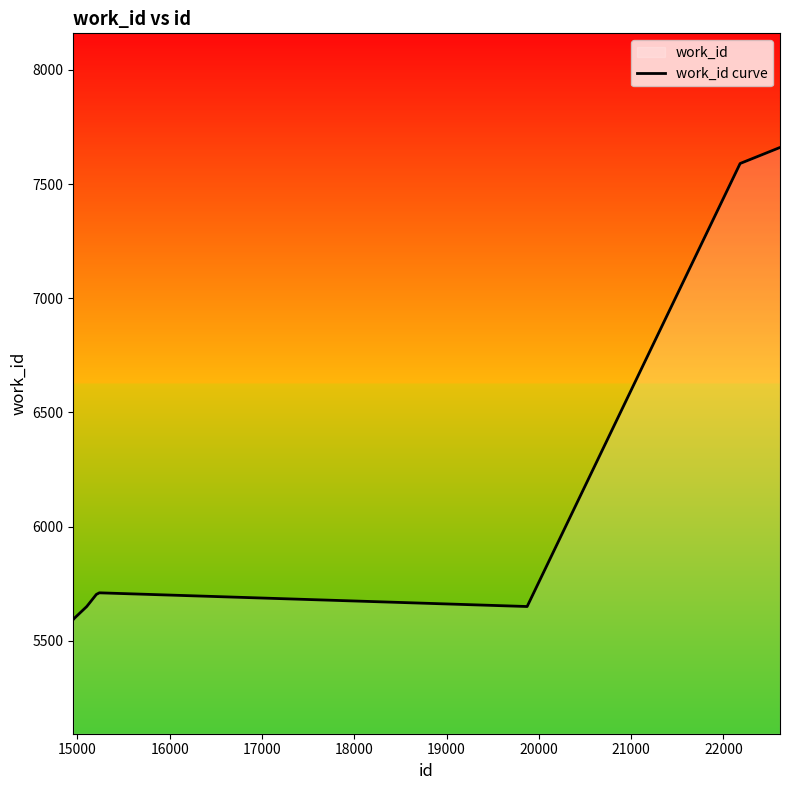

How many lines are shown in the chart?

1